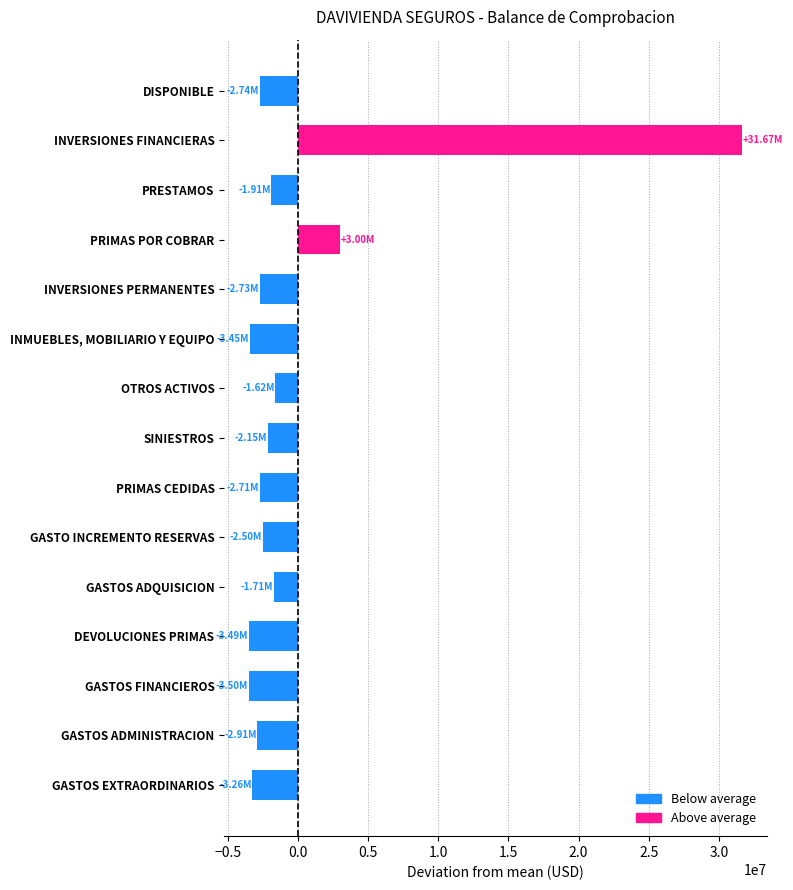

What is the difference between the maximum and minimum values?

35170573.3